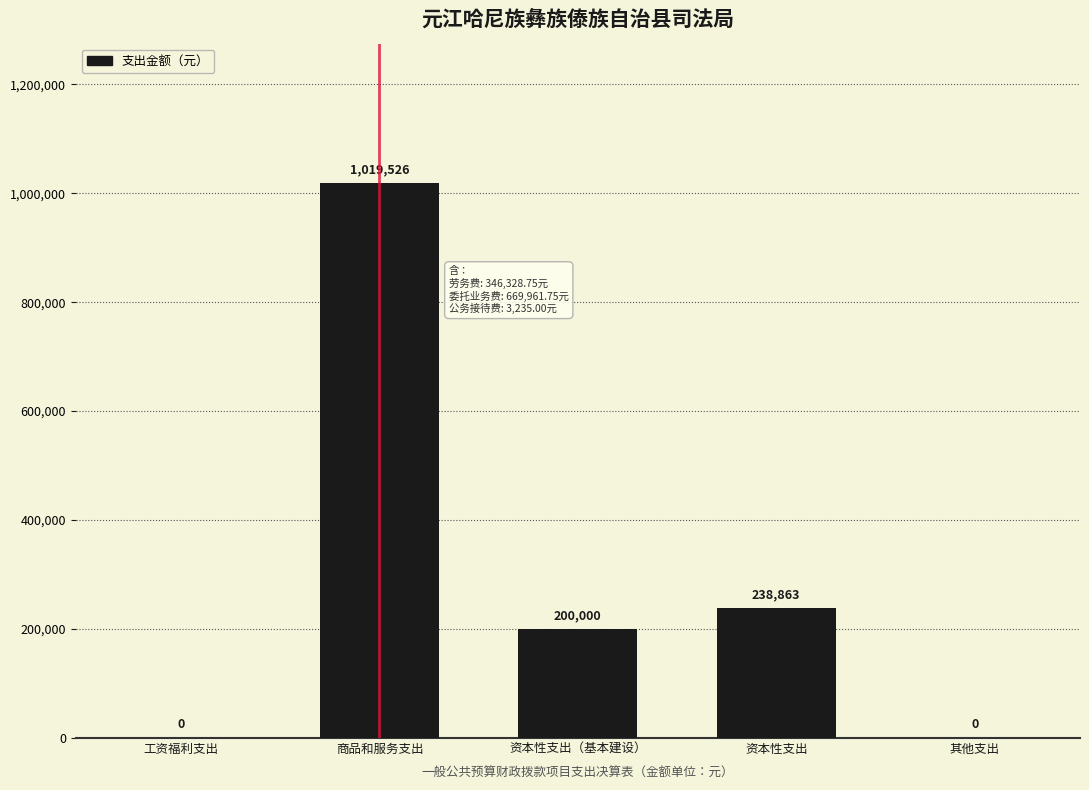

How many positive values are there?

3